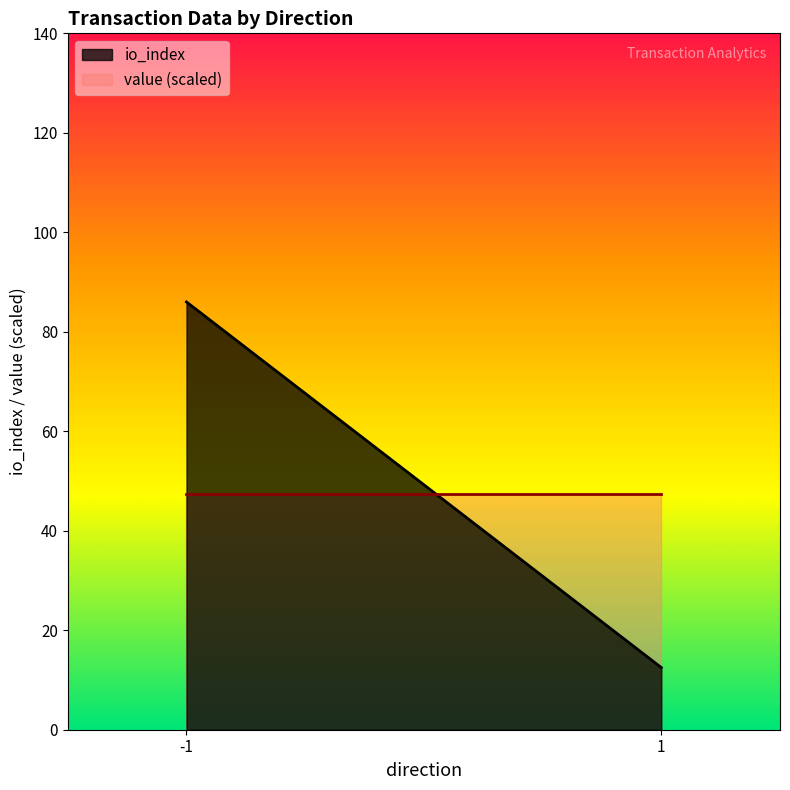

Which series has the largest range (max minus min)?

io_index